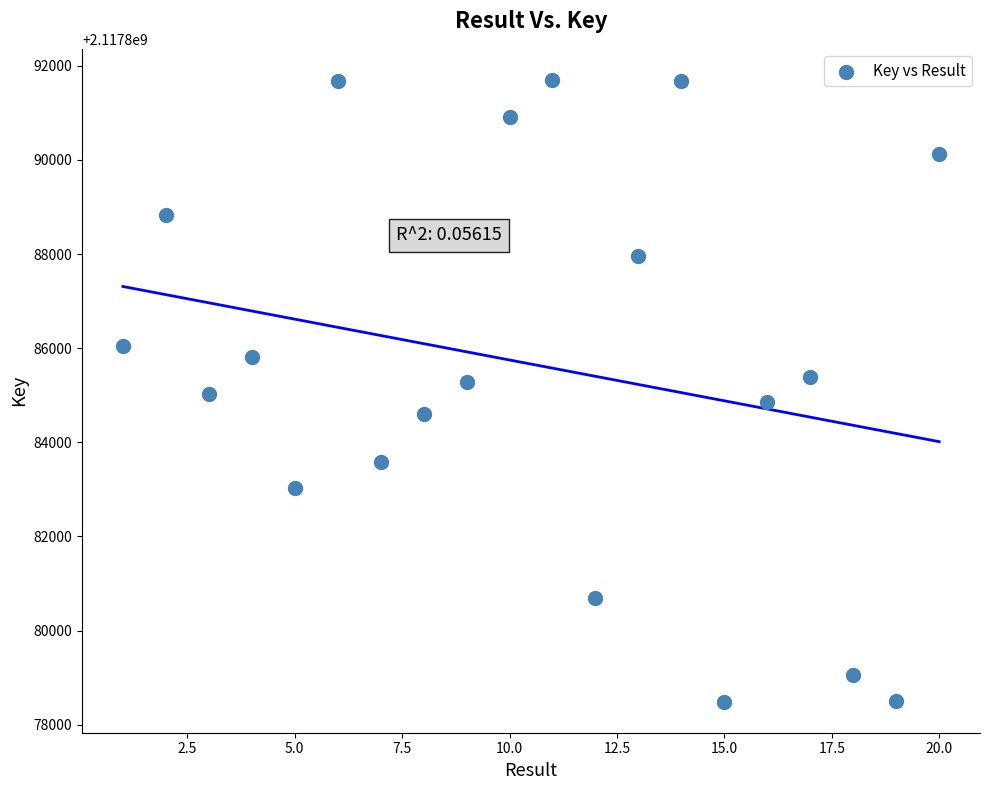

What is the range of X values (max minus min)?

19